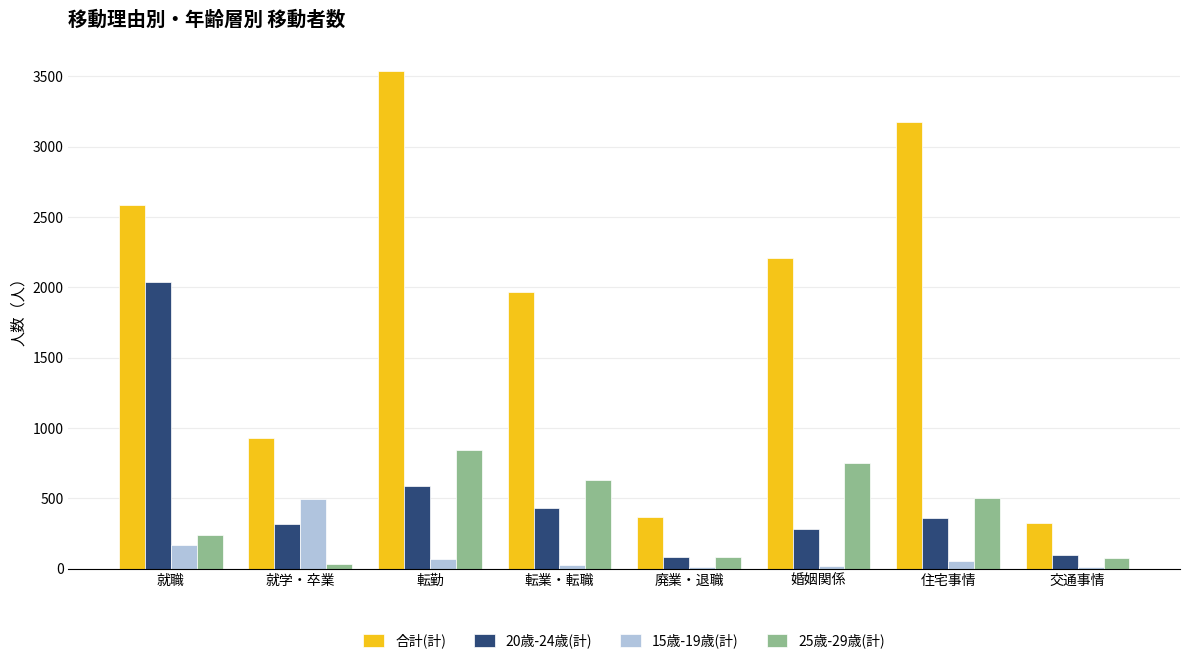

The value of 25歳-29歳(計) at 廃業・退職 is 83. True or false?

True